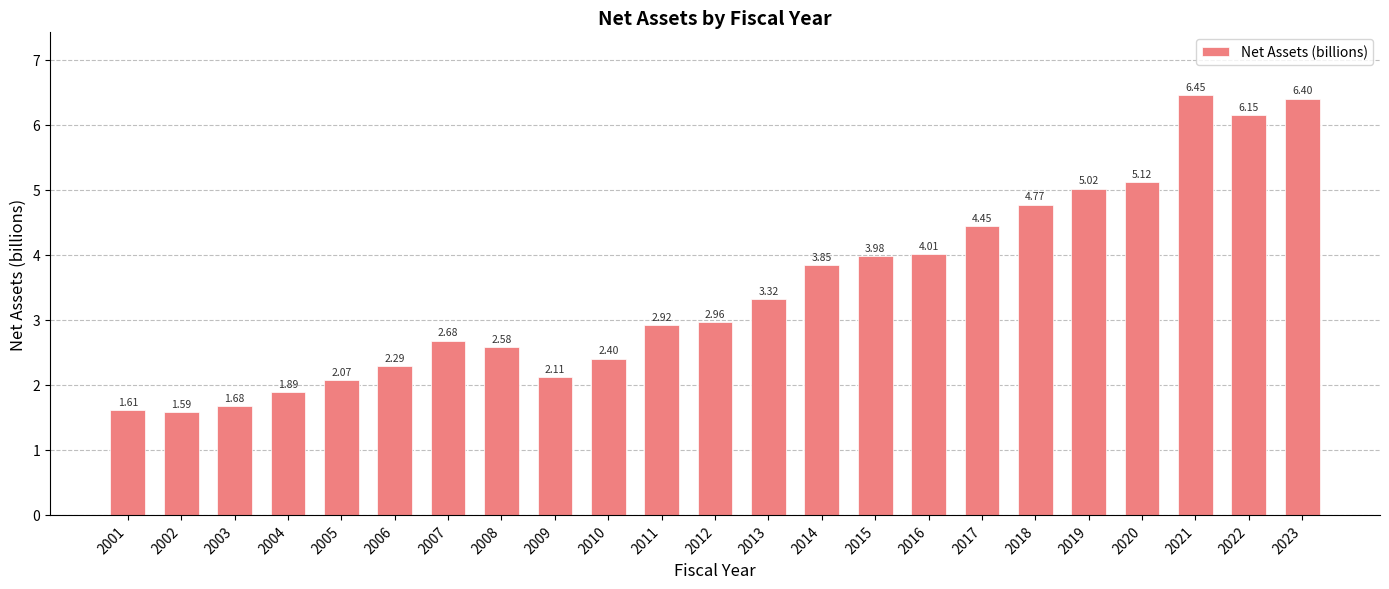

List the labels in order of value, largest first.

2021, 2023, 2022, 2020, 2019, 2018, 2017, 2016, 2015, 2014, 2013, 2012, 2011, 2007, 2008, 2010, 2006, 2009, 2005, 2004, 2003, 2001, 2002